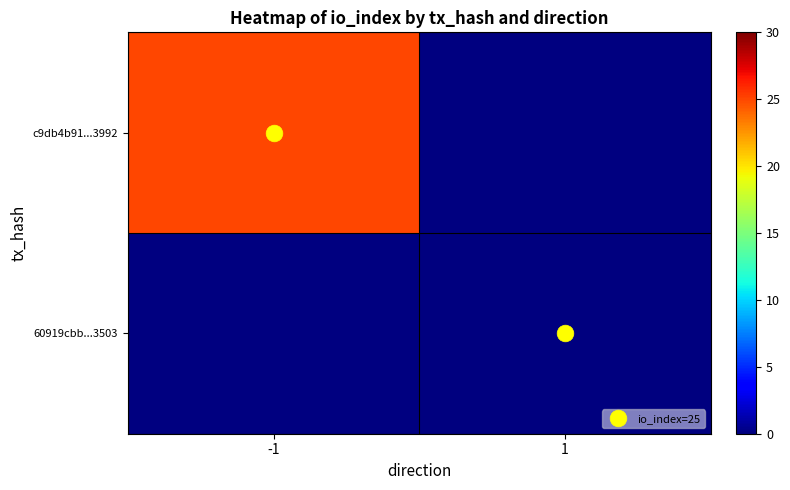

The c9db4b91...3992 series shows 25.0 at -1. True or false?

True